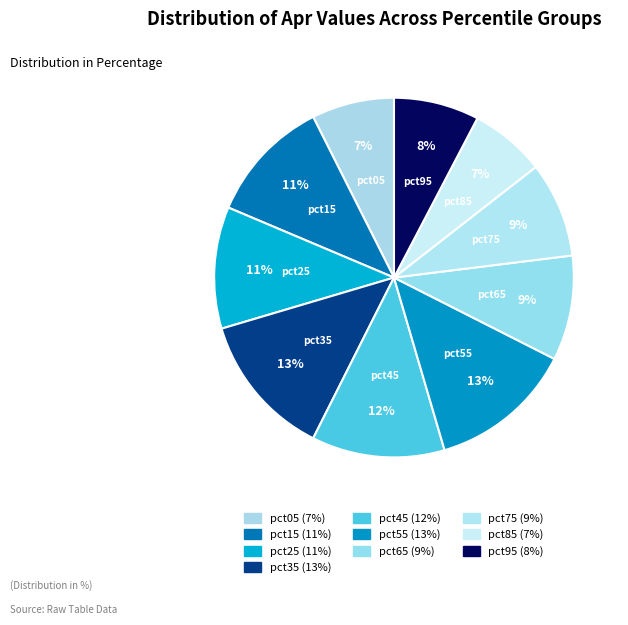

To the nearest percent, what is the difference between the largest and smallest slice percentages?

6%